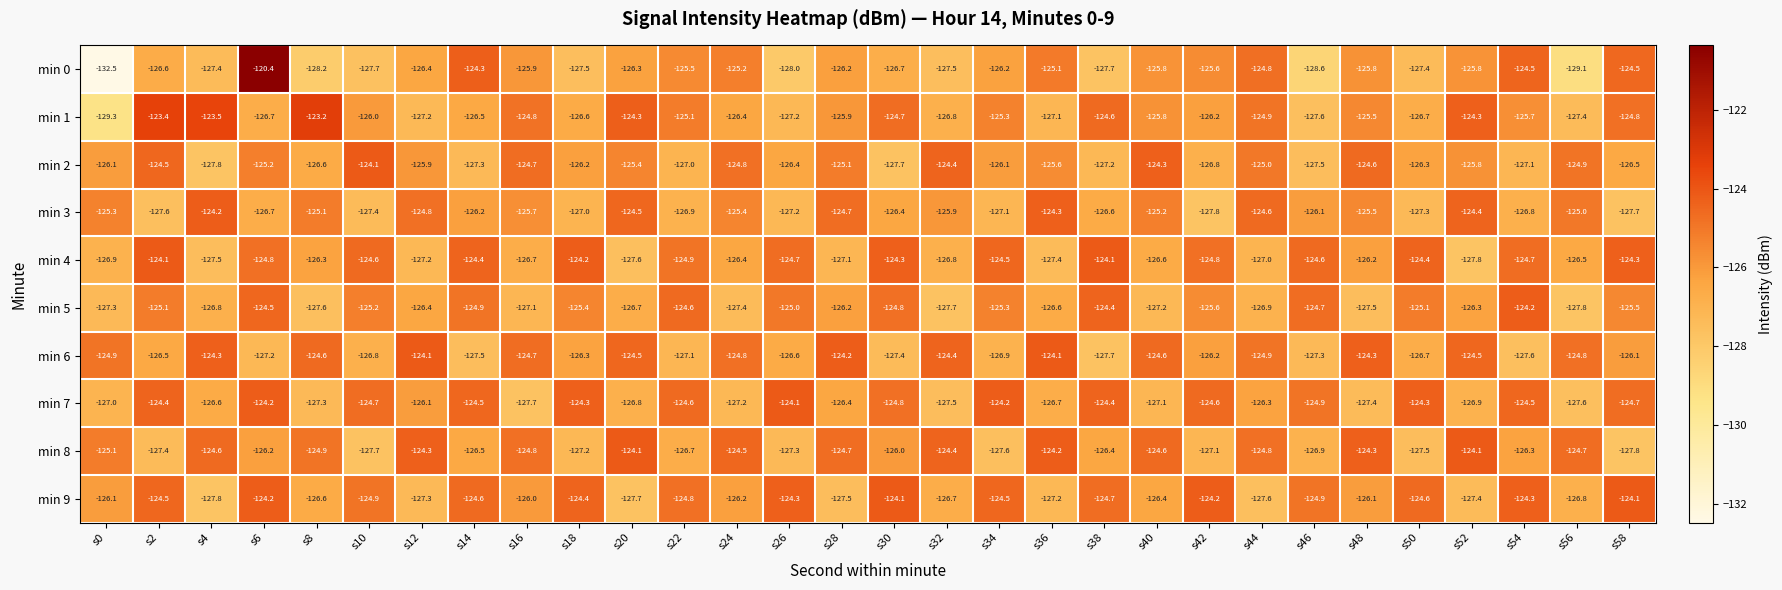

Which series changed the most between s6 and s14?

min 0